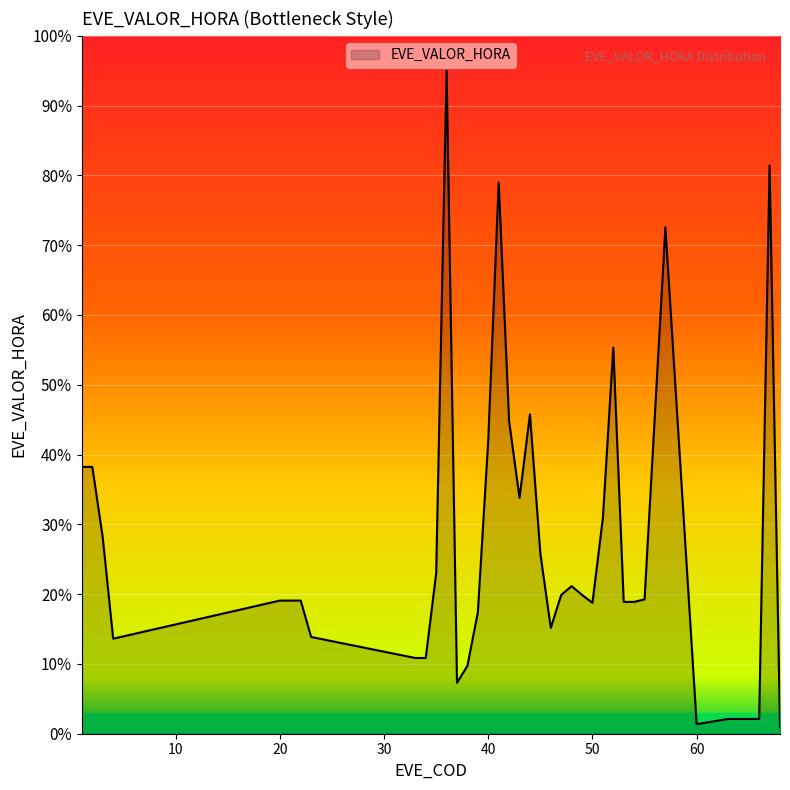

True or false: the data has more than 1 interior local peaks.

True